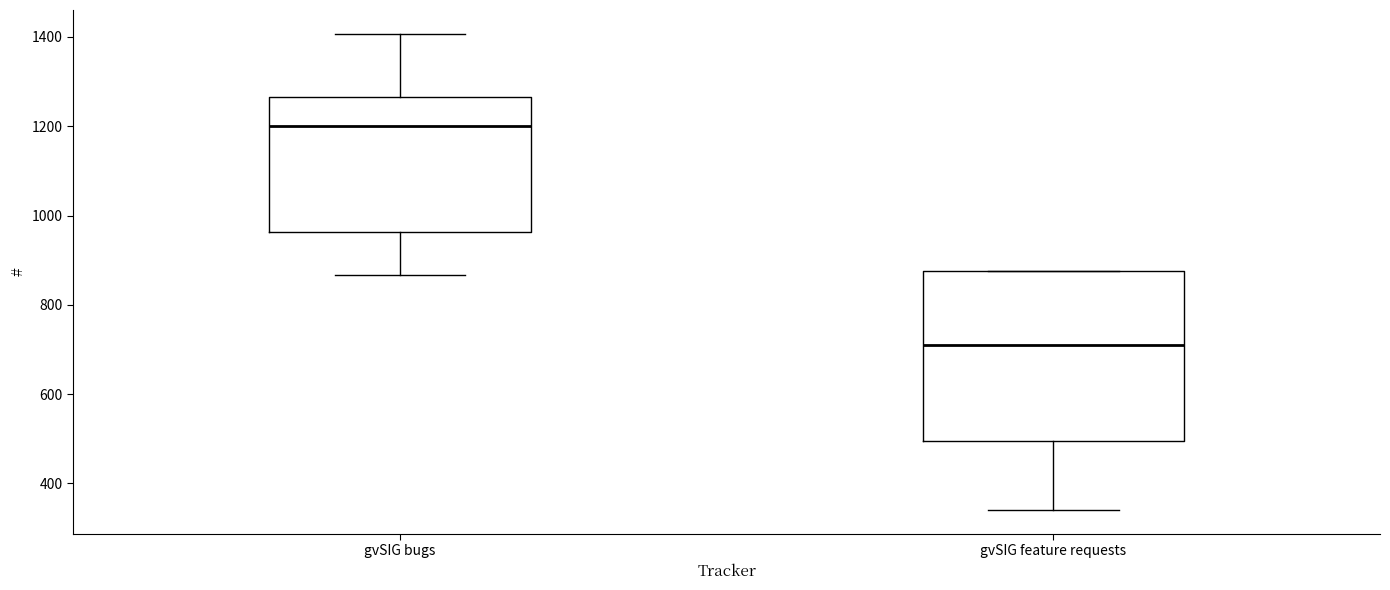

Which box's median line is the lowest?

gvSIG feature requests